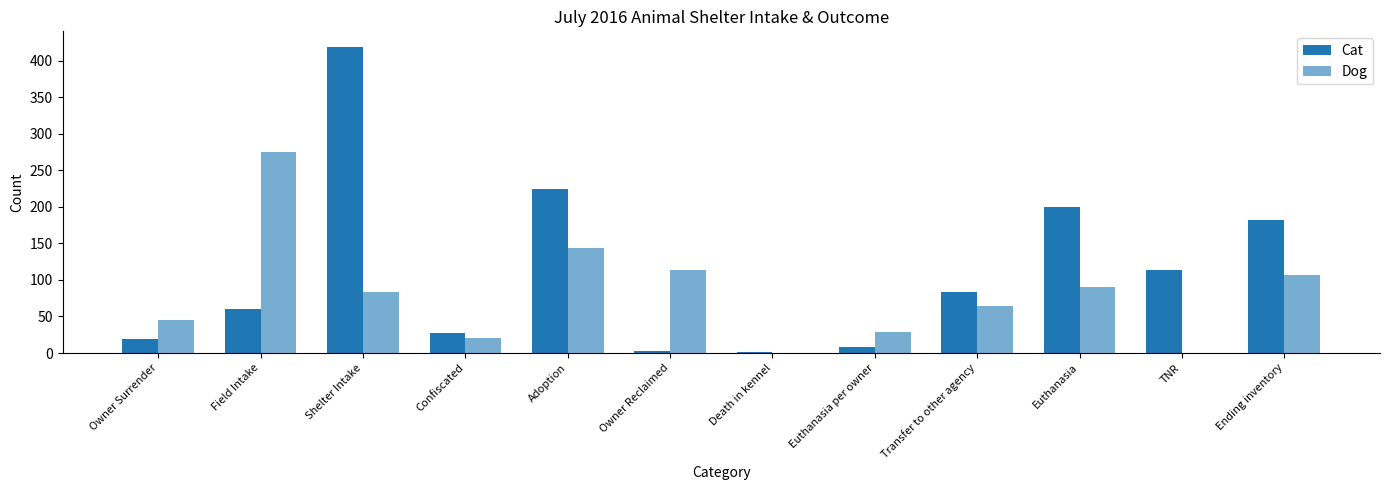

What is the value of the Cat bar at the 9th from the left?

83